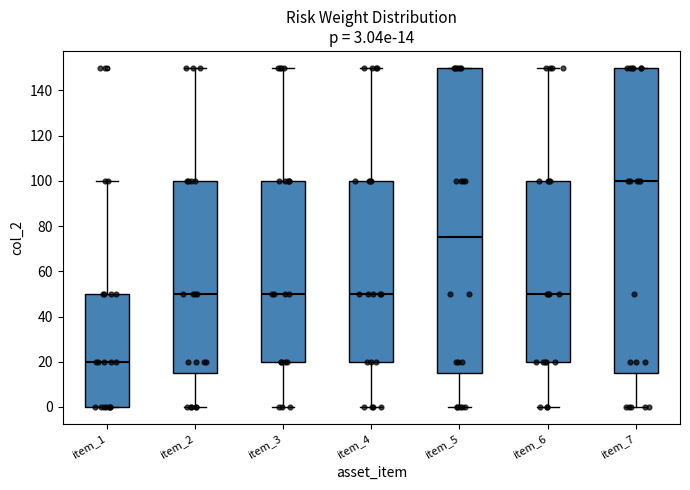

Which box has the highest median line?

item_7